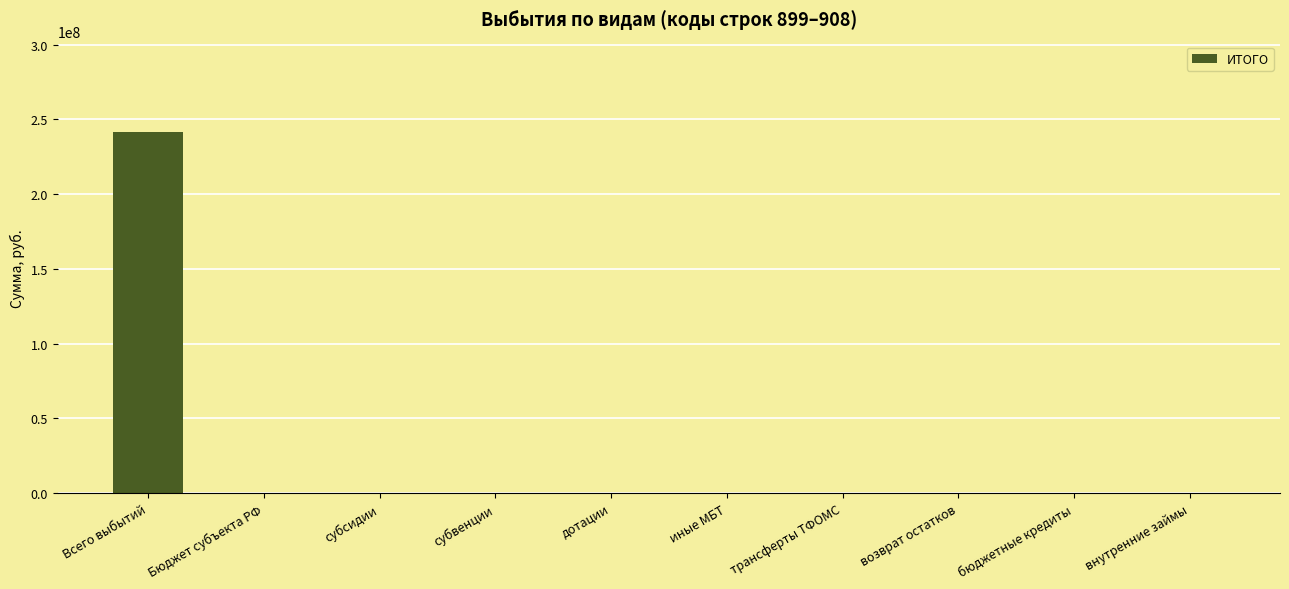

What is the change in value from Всего выбытий to бюджетные кредиты?

-241583619.9